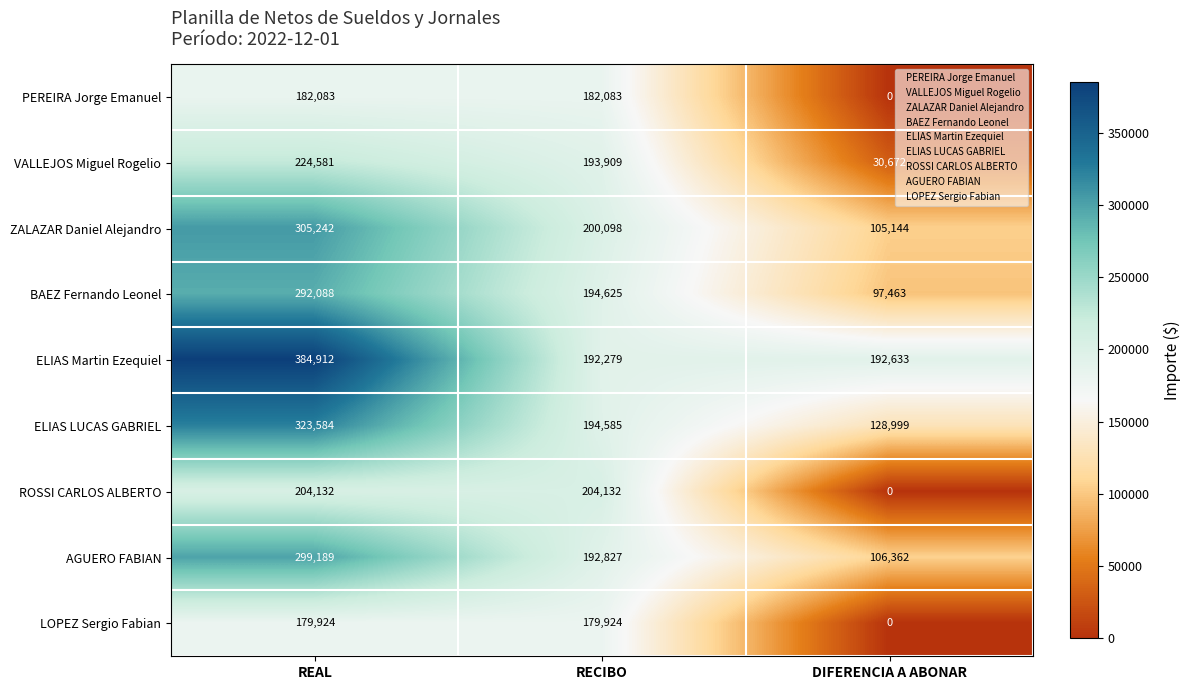

Reading left to right, list all the values displayed in this chart.

PEREIRA Jorge Emanuel: REAL=182083	RECIBO=182083	DIFERENCIA A ABONAR=0
VALLEJOS Miguel Rogelio: REAL=224581	RECIBO=193909	DIFERENCIA A ABONAR=30672
ZALAZAR Daniel Alejandro: REAL=305242	RECIBO=200098	DIFERENCIA A ABONAR=105144
BAEZ Fernando Leonel: REAL=292088	RECIBO=194625	DIFERENCIA A ABONAR=97463
ELIAS Martin Ezequiel: REAL=384912	RECIBO=192279	DIFERENCIA A ABONAR=192633
ELIAS LUCAS GABRIEL: REAL=323584	RECIBO=194585	DIFERENCIA A ABONAR=128999
ROSSI CARLOS ALBERTO: REAL=204132	RECIBO=204132	DIFERENCIA A ABONAR=0
AGUERO FABIAN: REAL=299189	RECIBO=192827	DIFERENCIA A ABONAR=106362
LOPEZ Sergio Fabian: REAL=179924	RECIBO=179924	DIFERENCIA A ABONAR=0